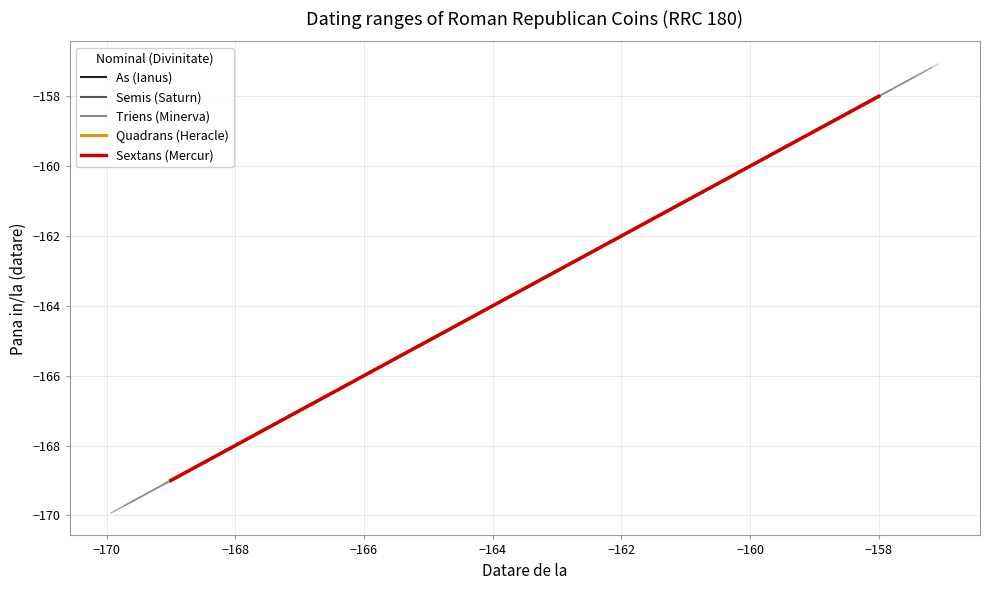

Between −172 and −170, which series saw the biggest shift?

As (Ianus)